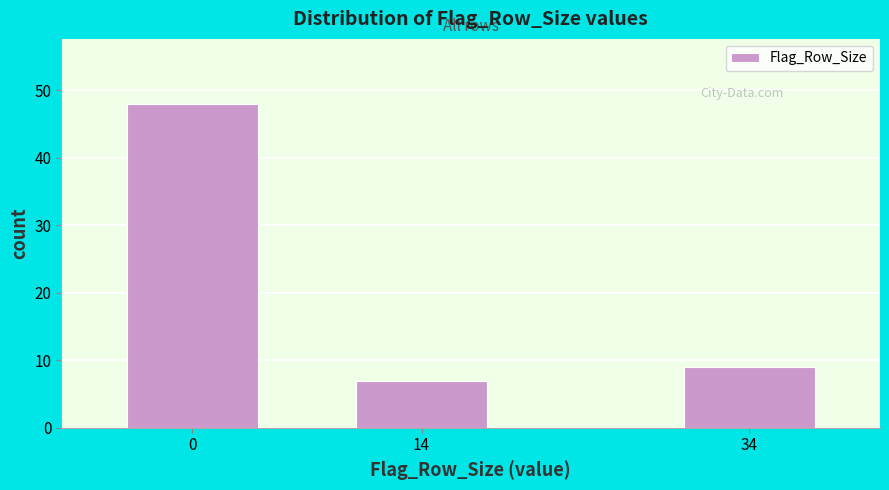

Reading right to left, transcribe all the data shown in this chart.

34=9	14=7	0=48